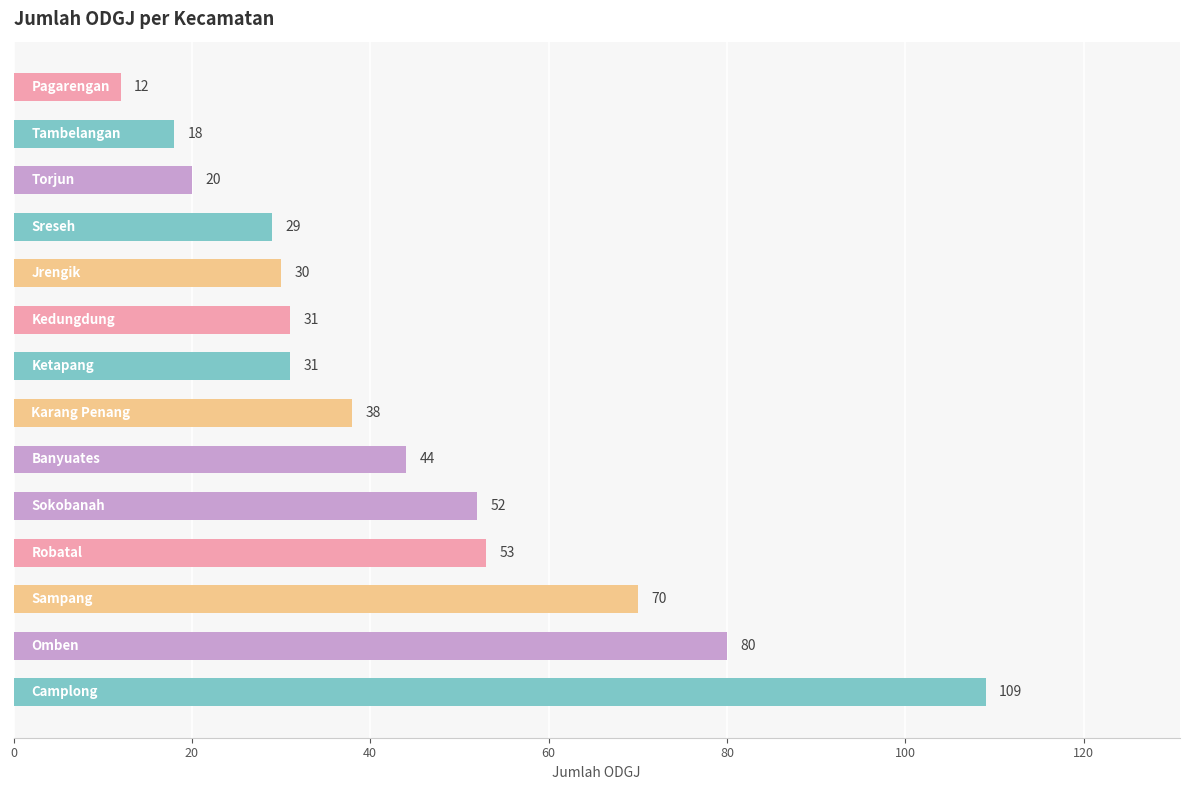

What is the average value?

44